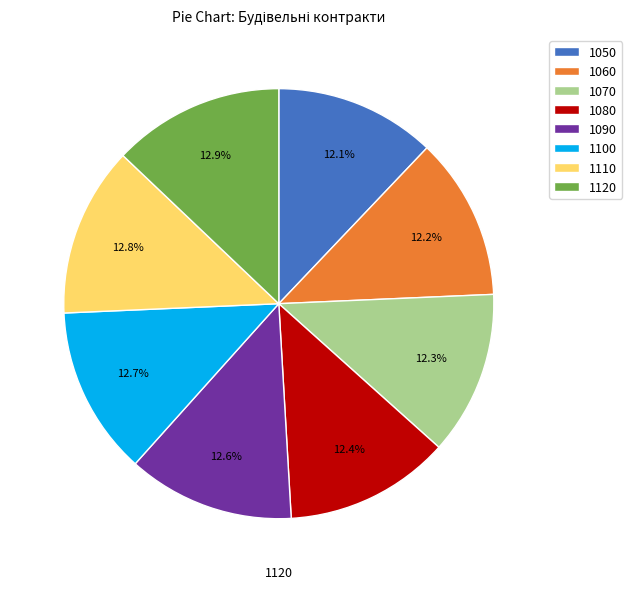

What is the total percentage of 1060 and 1070?

24.5%